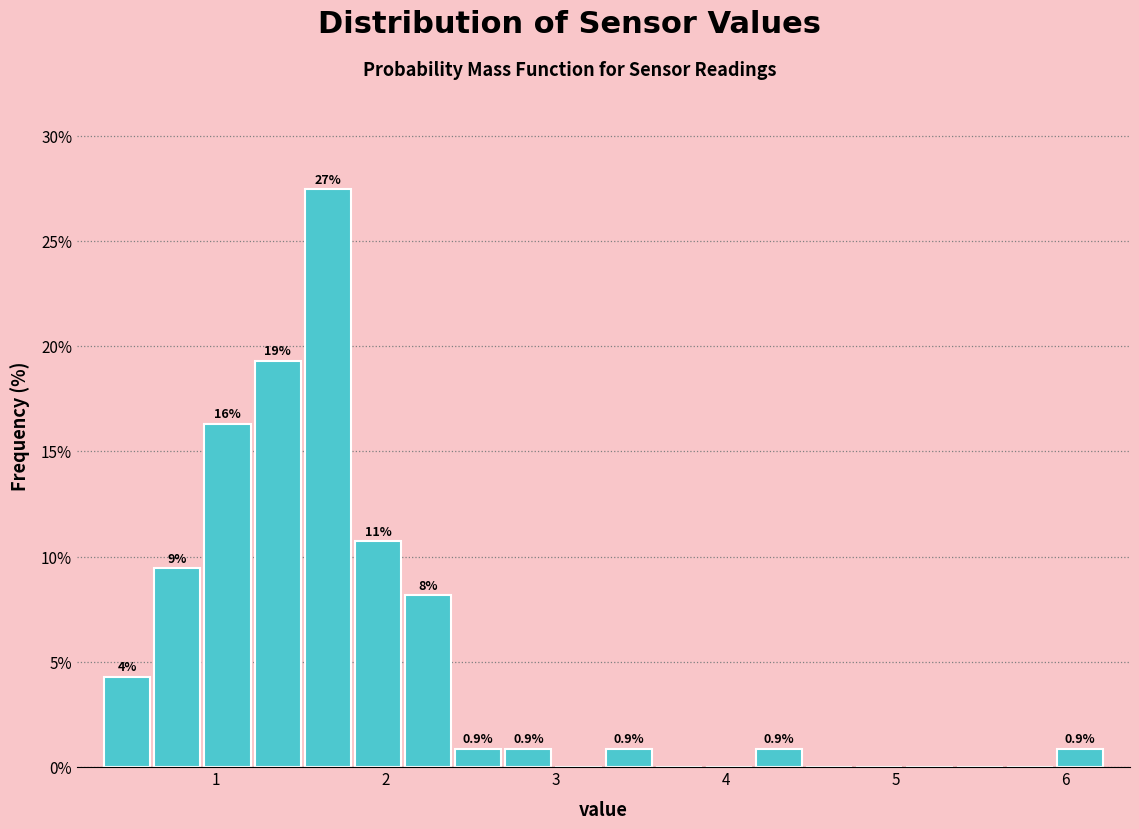

Around what value on the x-axis is the tallest bar? Give the approximate position of its centre, as read against the axis.

1.7